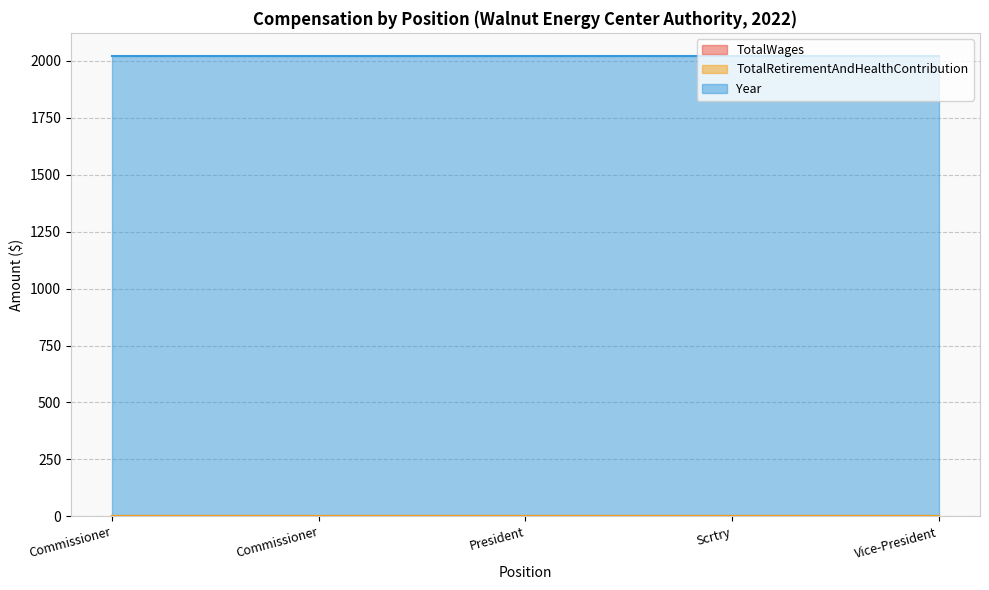

The Year series shows 2853 at Commissioner. True or false?

False